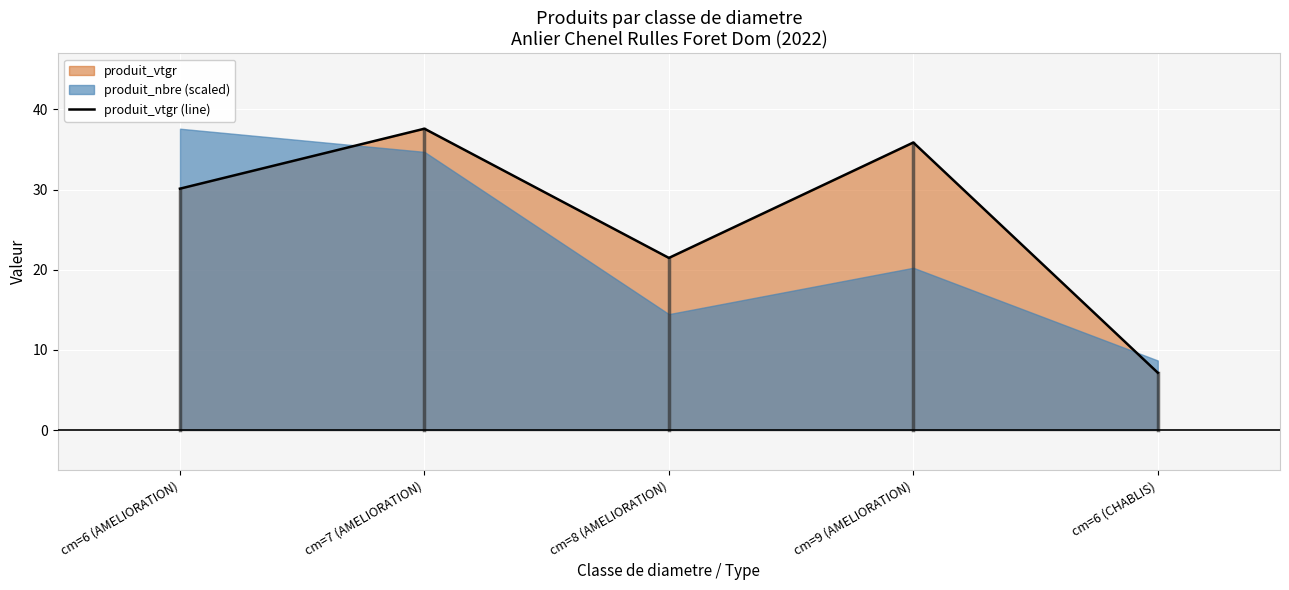

How many lines are shown in the chart?

1